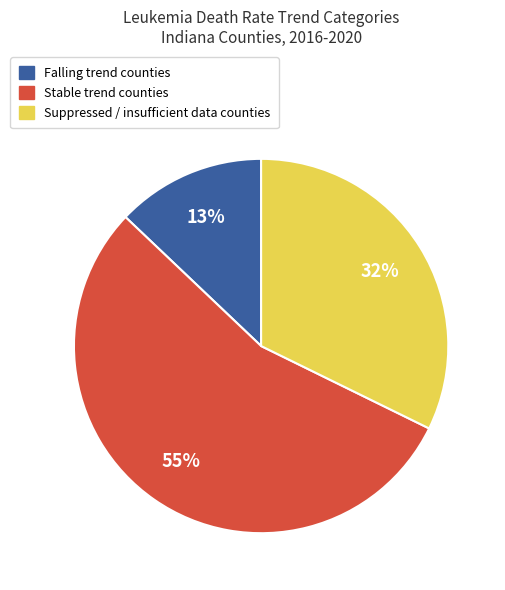

How many segments does this pie chart have?

3